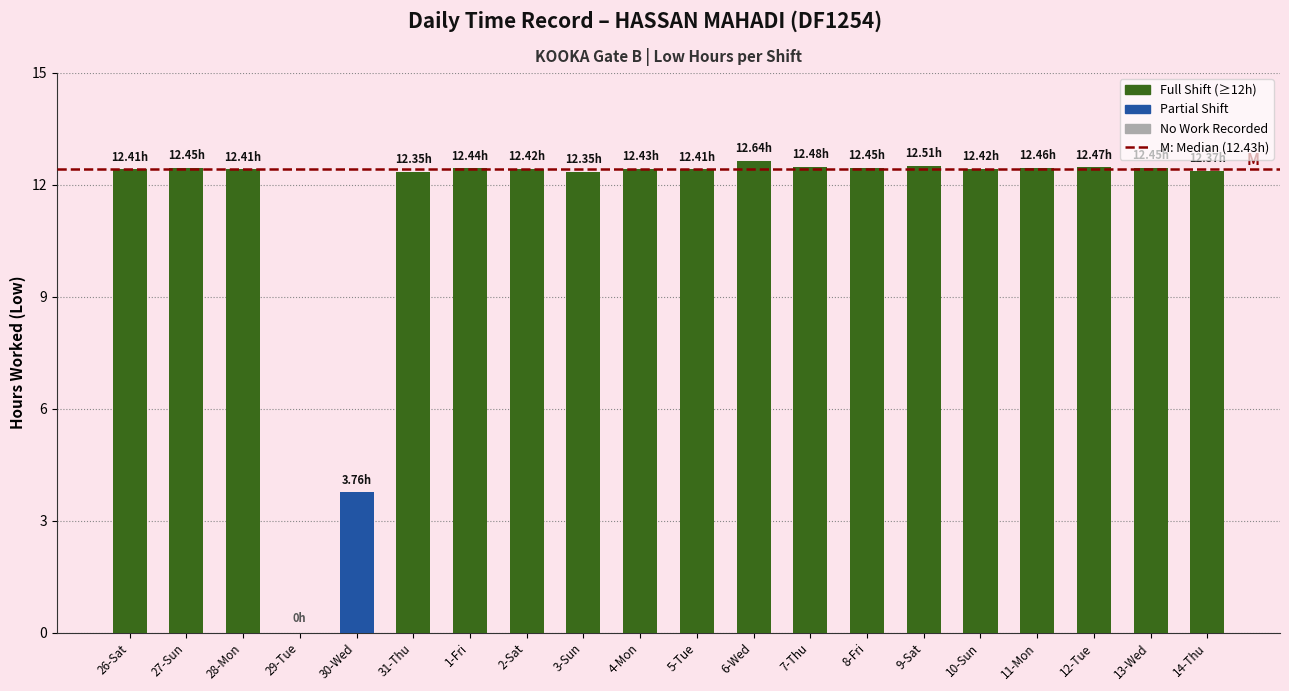

Where does the data first go above 12?

26-Sat